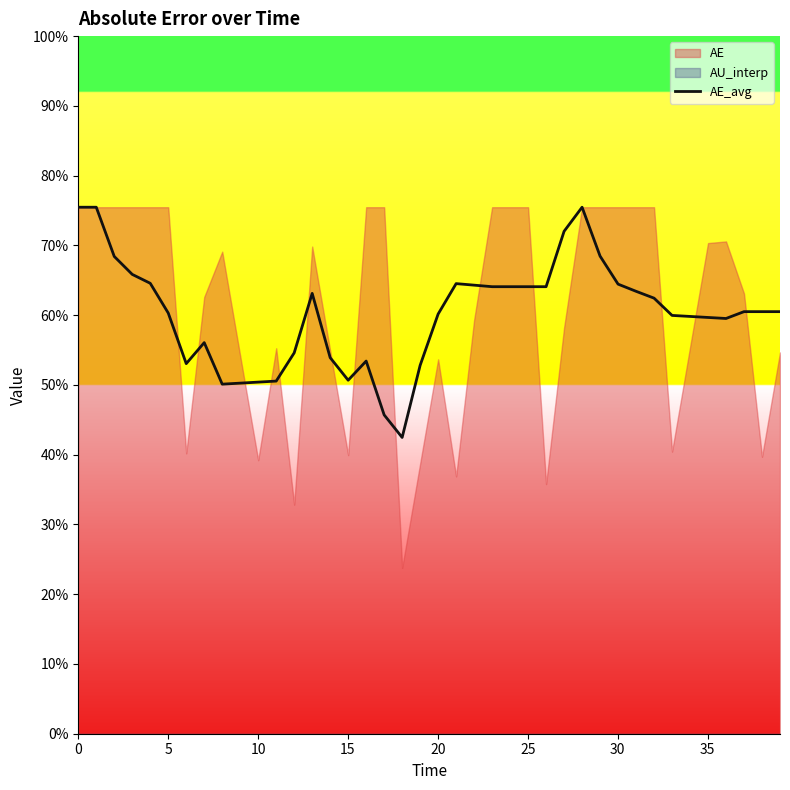

The chart shows a value of 17.9 at 9. True or false?

False